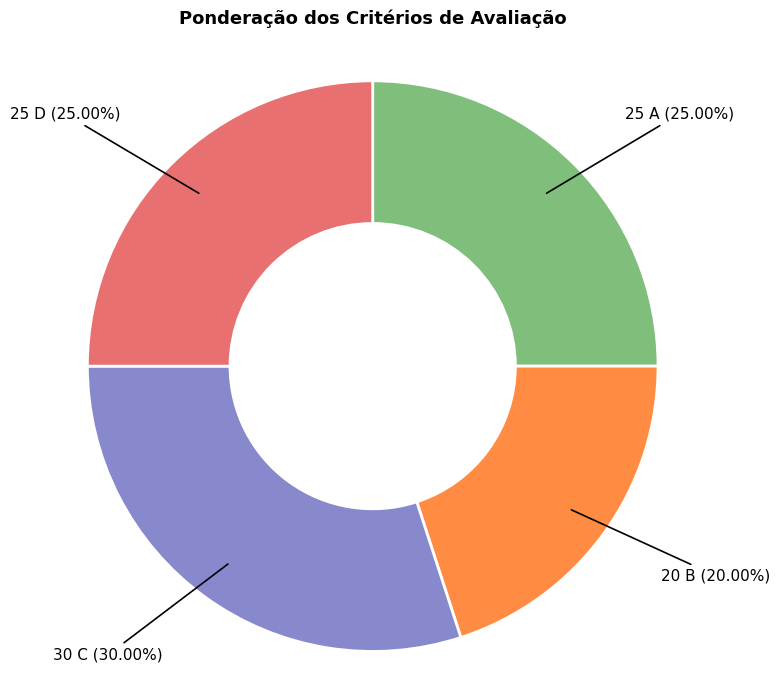

Is there a majority slice in this chart?

No